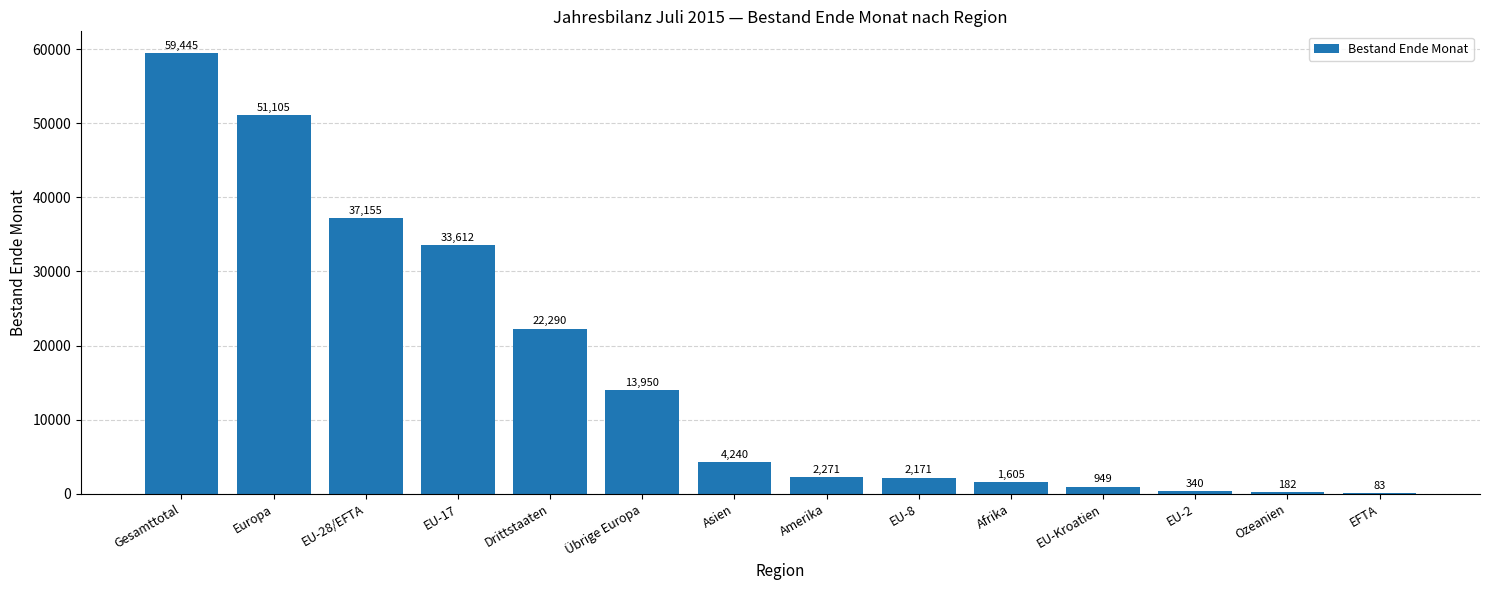

Which label corresponds to the largest value in the chart?

Gesamttotal